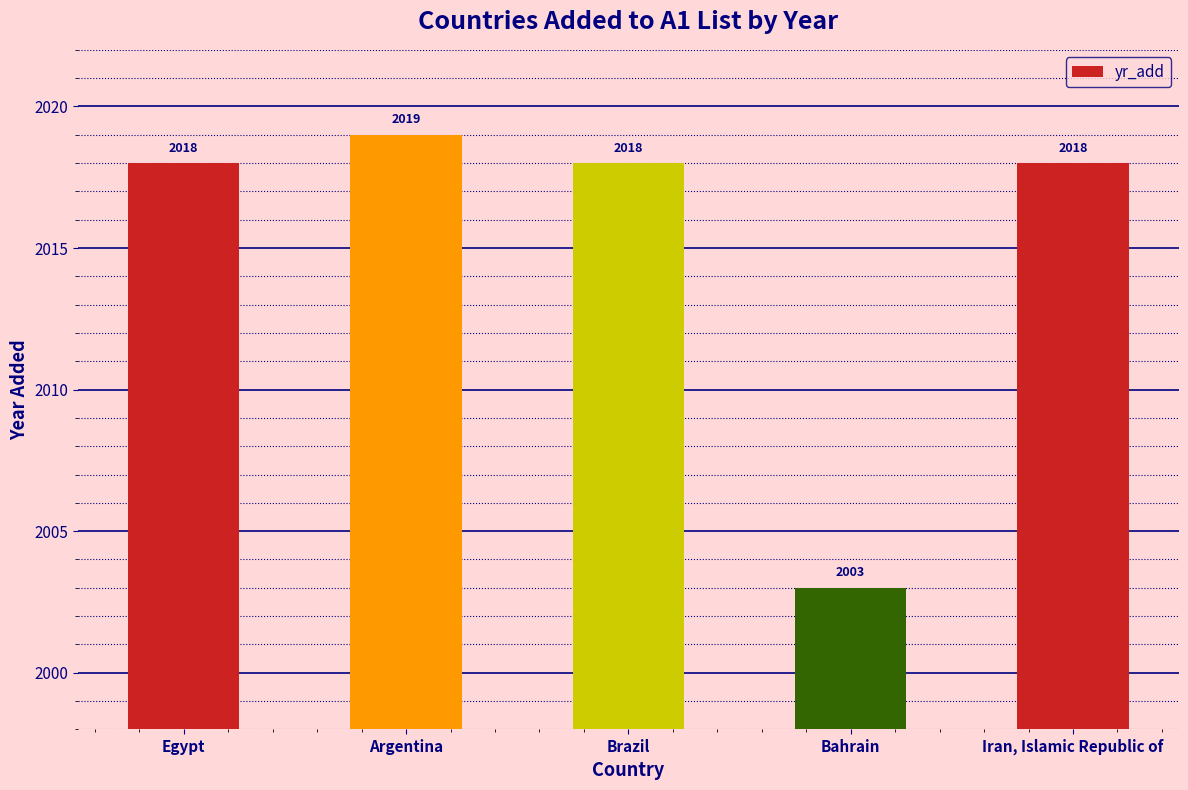

Reading left to right, what are all the values shown in this chart?

2018	2019	2018	2003	2018